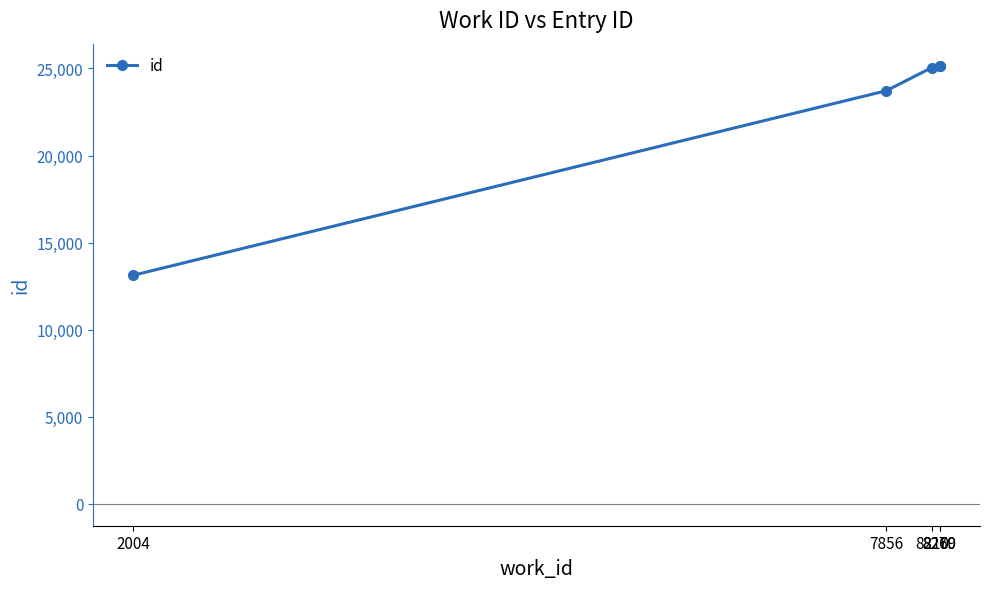

What is the value of the 1st point from the left?

13127